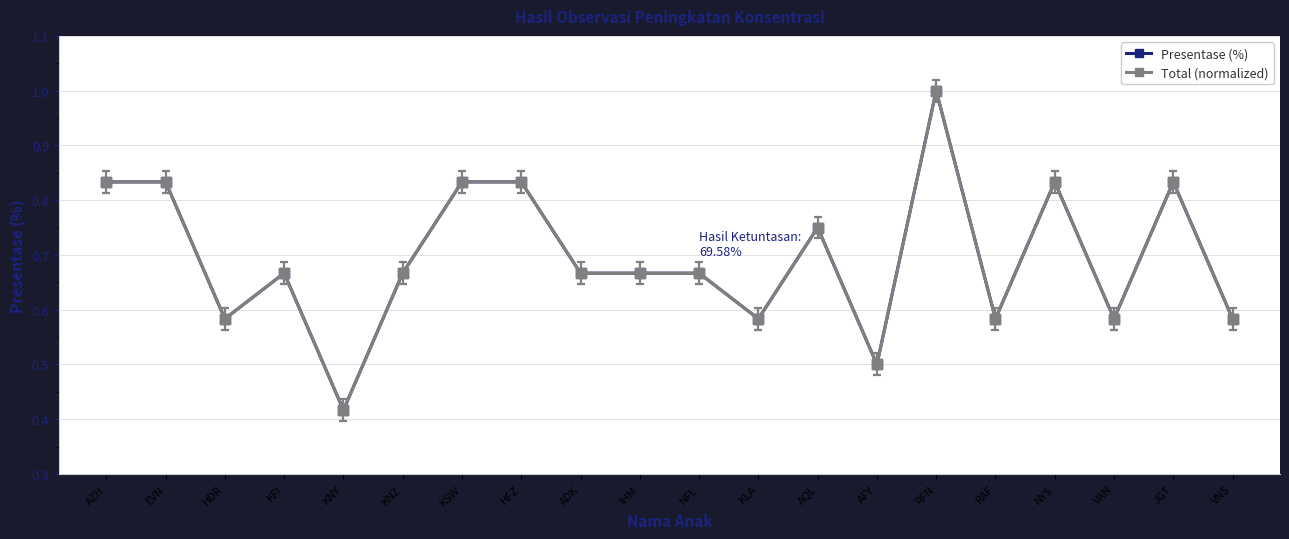

Which category has the lowest value in the Total (normalized) series?

KNY